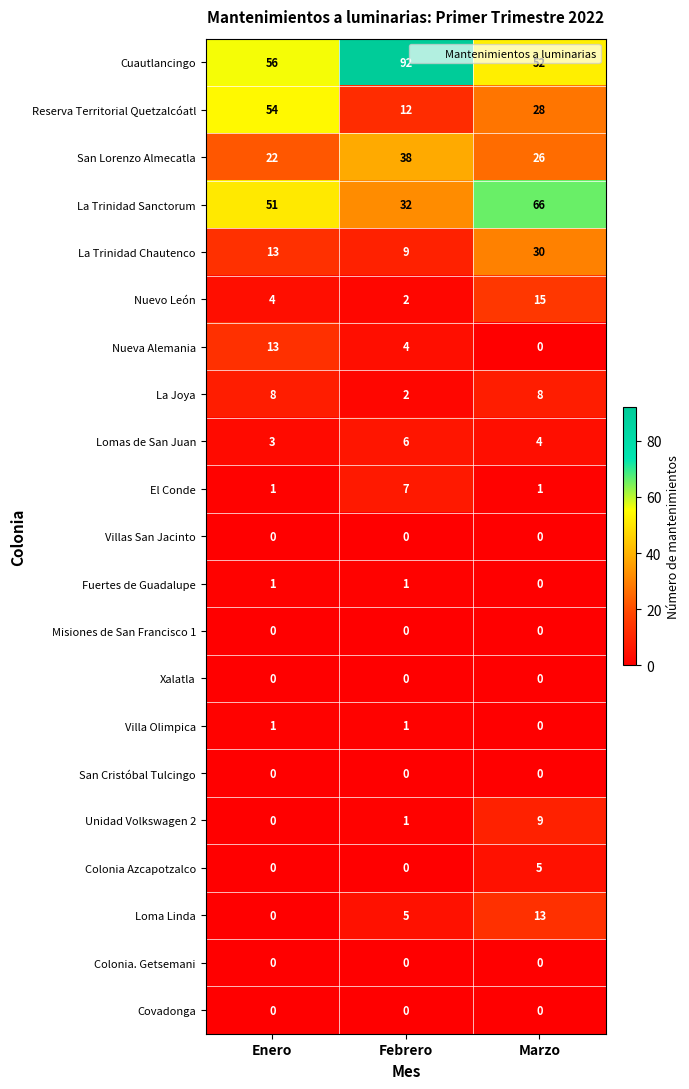

Which series has the largest range (max minus min)?

Reserva Territorial Quetzalcóatl